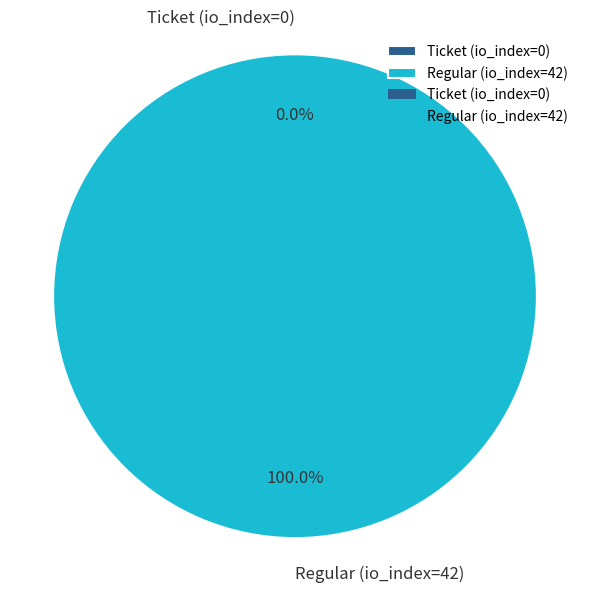

Does any single category account for the majority?

Yes